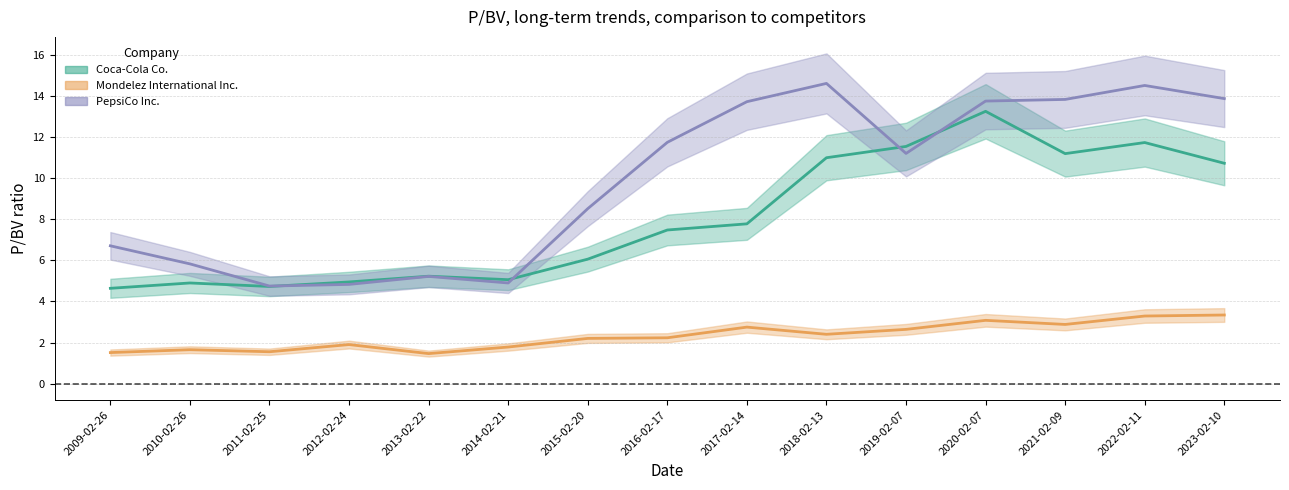

Where is the first local minimum for Coca-Cola Co.?

2011-02-25